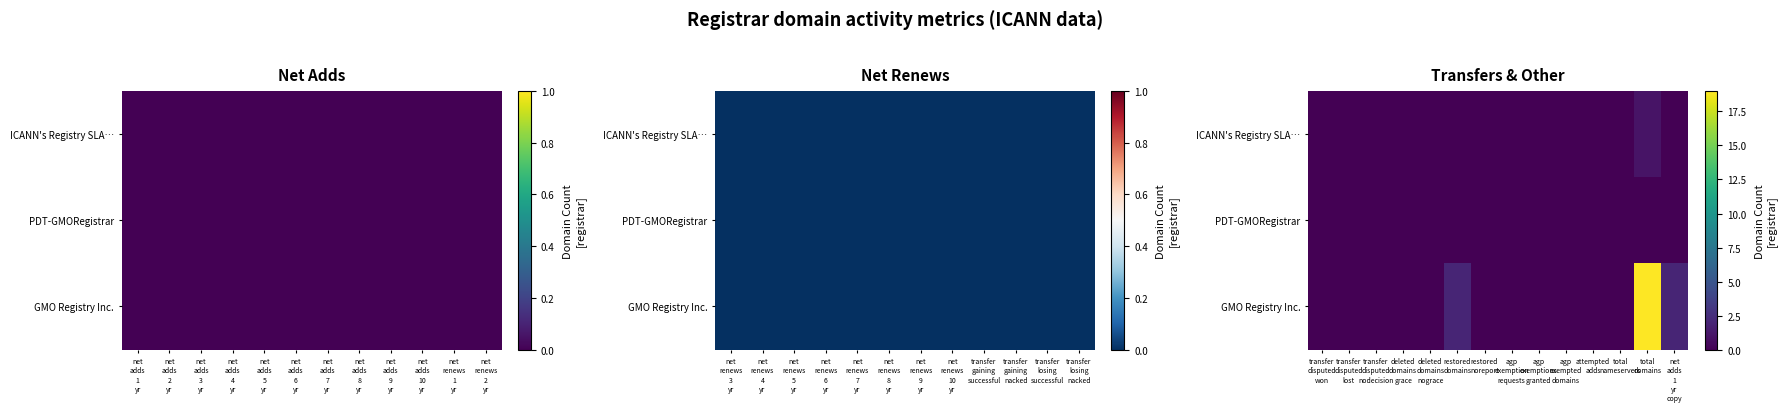

What is the difference between the maximum and second lowest values in the GMO Registry Inc. series?

19